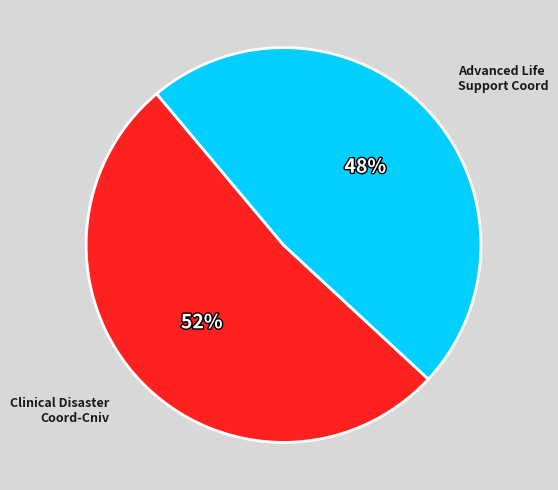

Is there a majority slice in this chart?

Yes